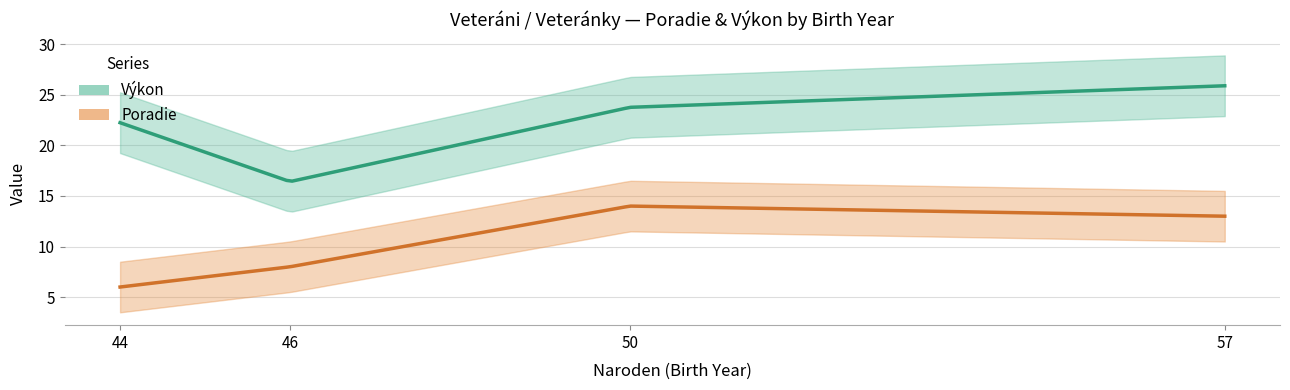

The Poradie series shows 10.5 at 44. True or false?

False